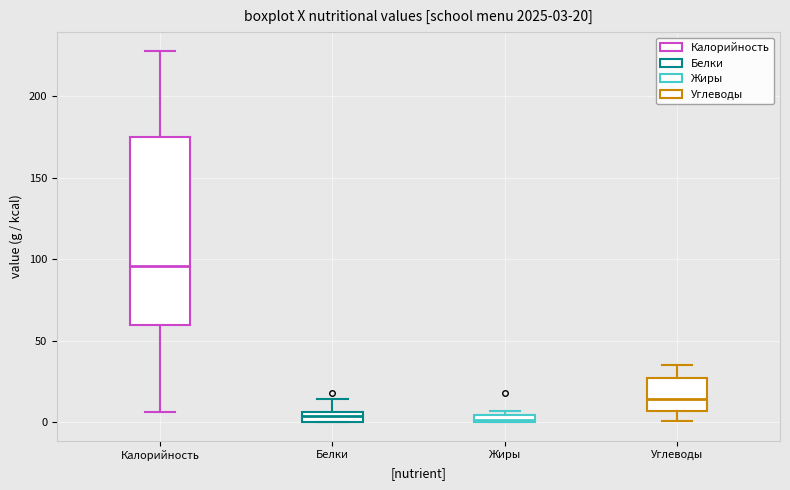

Which box is the tallest, from its lower edge to its upper edge?

Калорийность